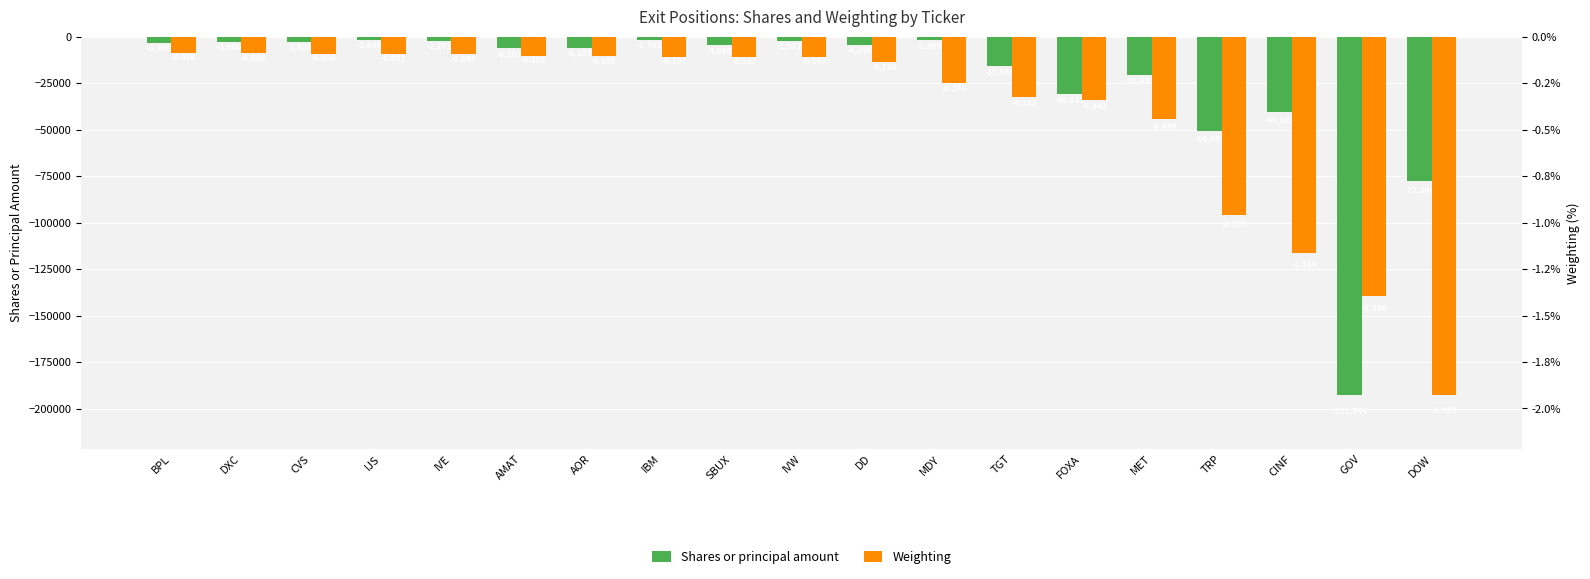

Reading right to left, extract all data points from this chart.

Shares or principal amount: DOW=-77306.0	GOV=-192744.0	CINF=-40628.0	TRP=-50880.0	MET=-20432.0	FOXA=-30530.0	TGT=-15556.0	MDY=-1959.0	DD=-4246.0	IVW=-1972.0	SBUX=-4650.0	IBM=-1763.0	AOR=-6109.0	AMAT=-6269.0	IVE=-2271.0	IJS=-1640.0	CVS=-2825.0	DXC=-2900.0	BPL=-3400.0
Weighting: DOW=-1.9	GOV=-1.4	CINF=-1.2	TRP=-1.0	MET=-0.4	FOXA=-0.3	TGT=-0.3	MDY=-0.2	DD=-0.1	IVW=-0.1	SBUX=-0.1	IBM=-0.1	AOR=-0.1	AMAT=-0.1	IVE=-0.1	IJS=-0.1	CVS=-0.1	DXC=-0.1	BPL=-0.1